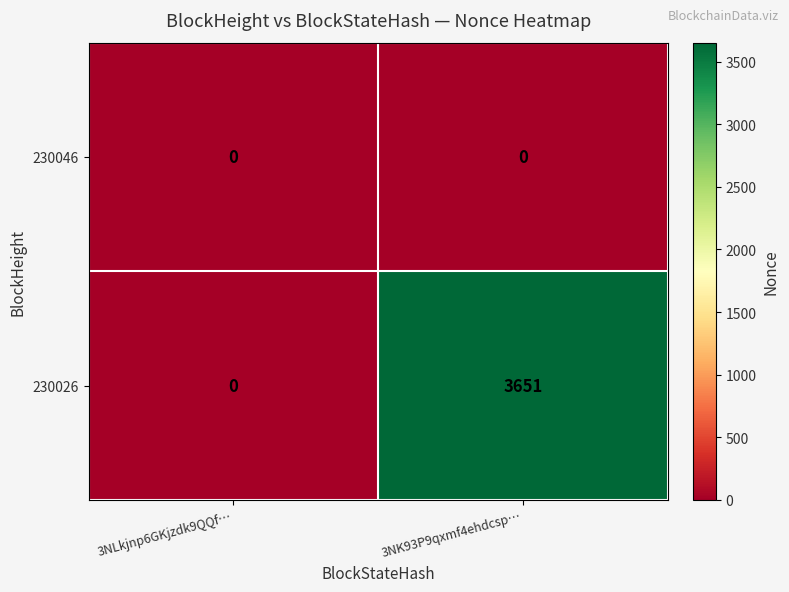

Count the number of data series in this chart.

2